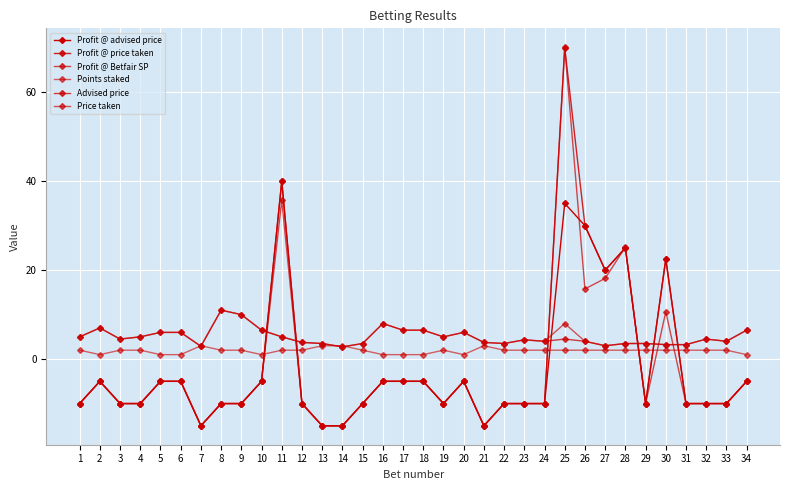

The Profit @ Betfair SP series shows 15.8 at 26. True or false?

True